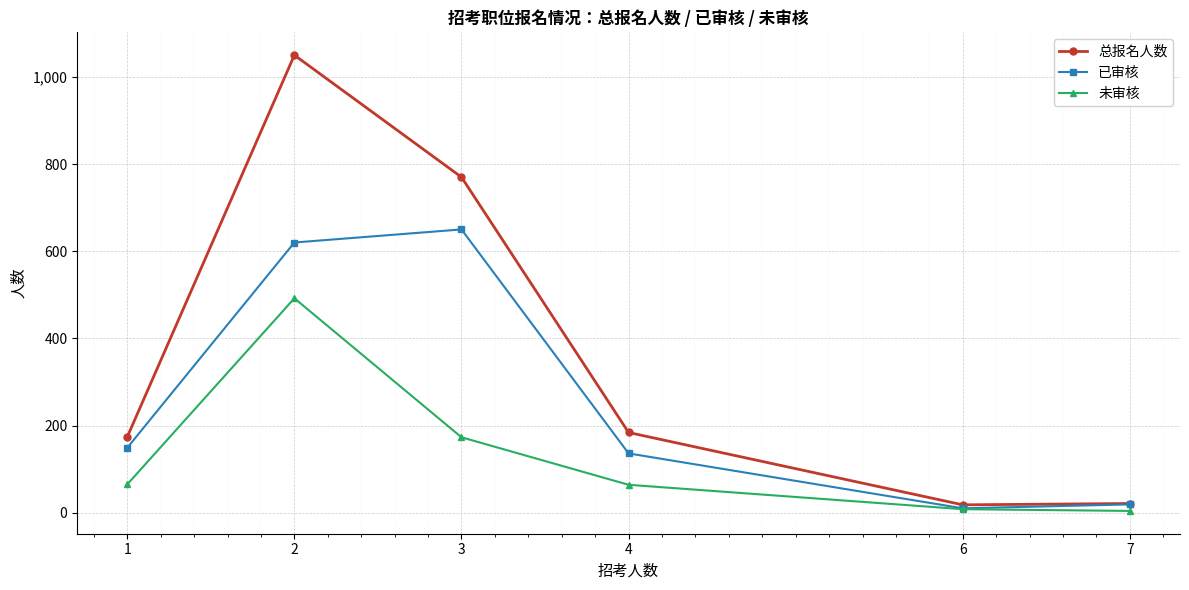

How many distinct data groups are displayed?

3